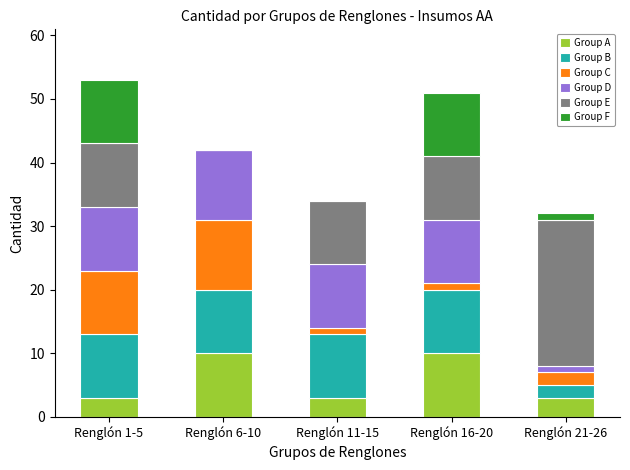

Reading right to left, what are the values for Group A?

Renglón 21-26=3	Renglón 16-20=10	Renglón 11-15=3	Renglón 6-10=10	Renglón 1-5=3